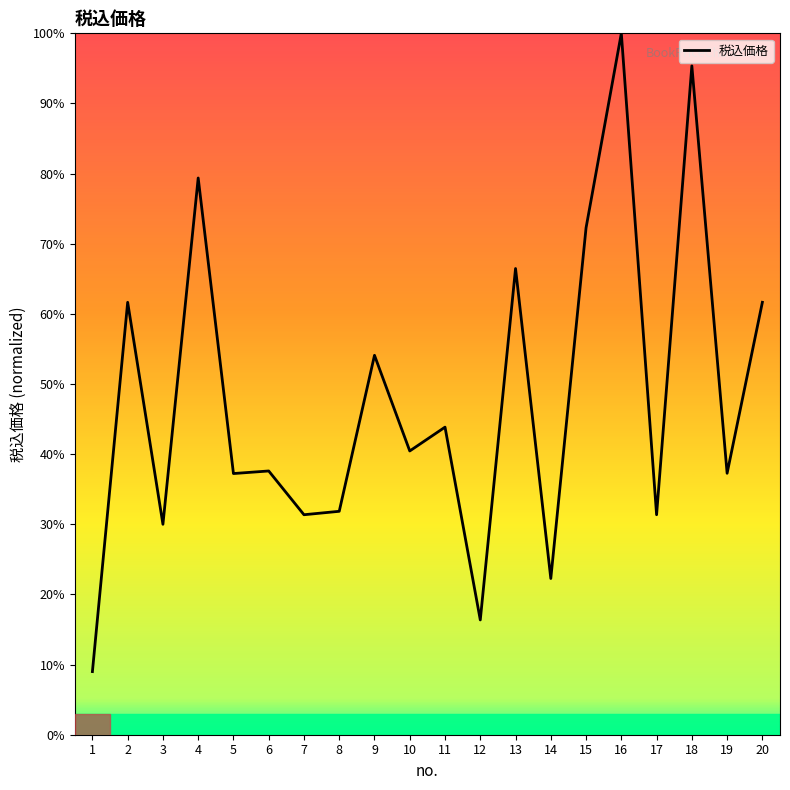

Which has a higher value, 14 or 19?

19